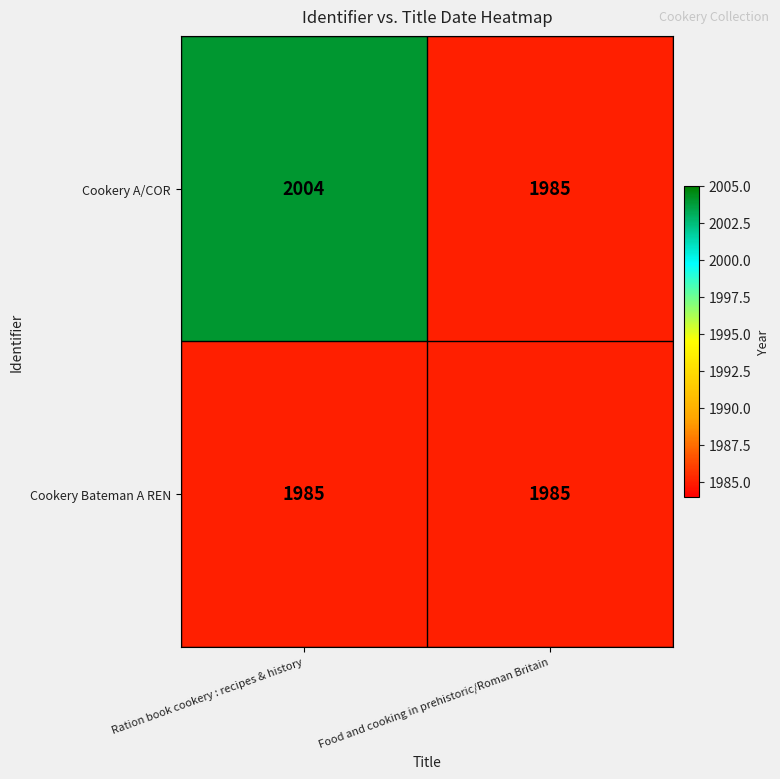

Which series has the widest spread of values?

Cookery A/COR